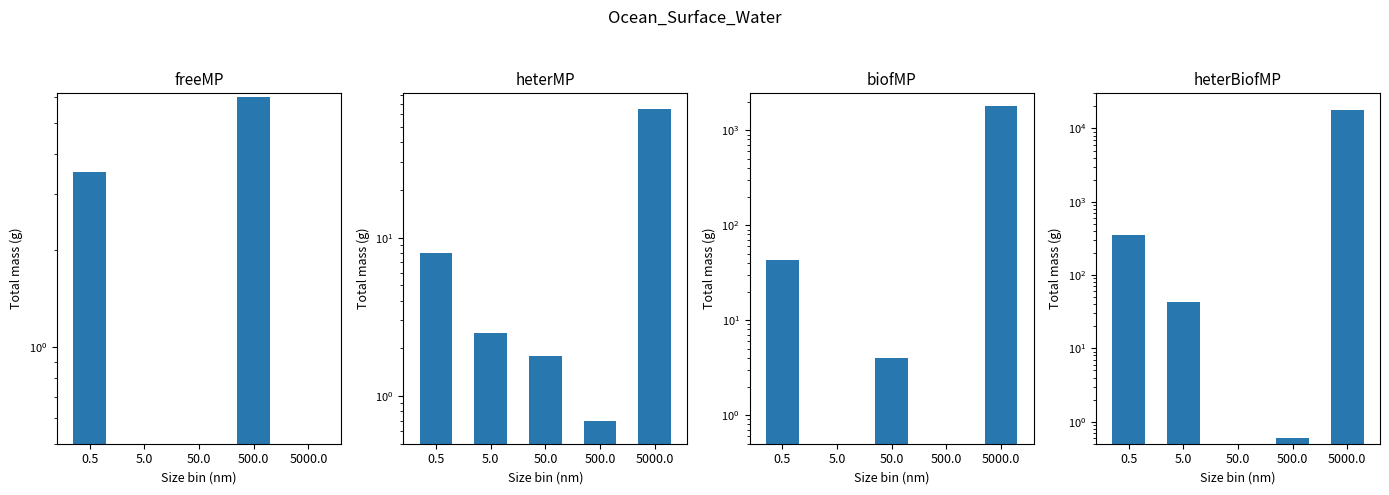

Reading left to right, what are all the values shown in this chart?

freeMP: 3.5	0.0	0.0	6.0	0.0
heterMP: 8.0	2.5	1.8	0.7	65.0
biofMP: 43.0	0.0	4.0	0.0	1800.0
heterBiofMP: 350.0	43.0	0.0	0.6	18000.0